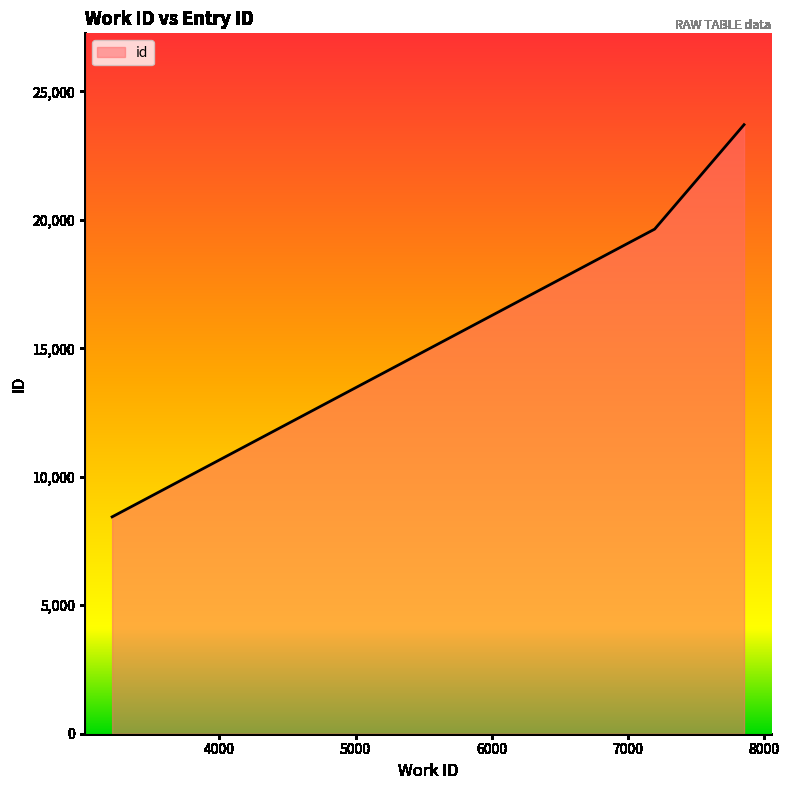

What is the sum of all values?

51781